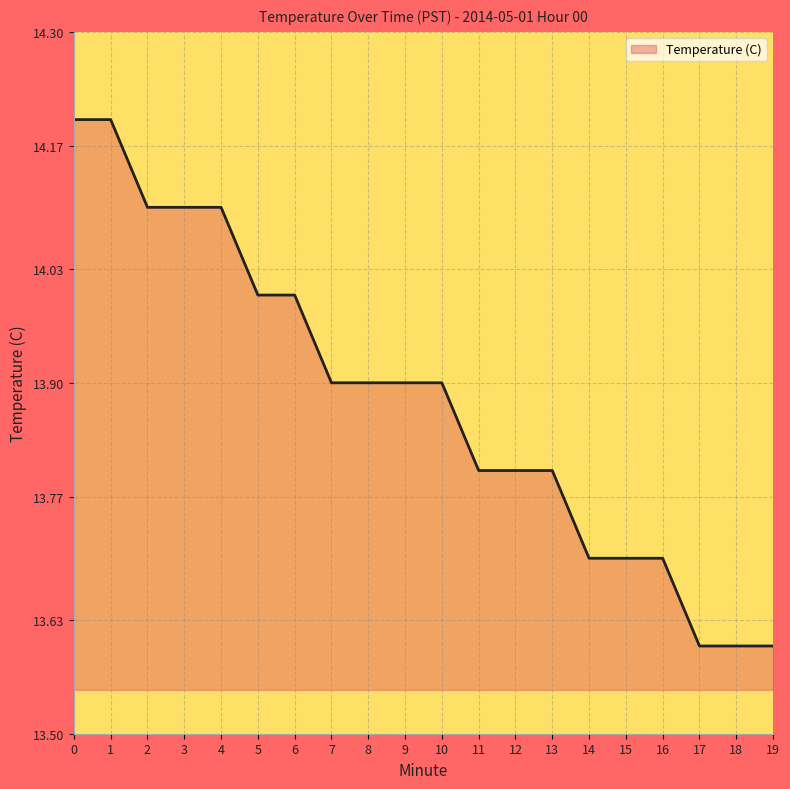

What is the minimum value shown in the chart?

13.6